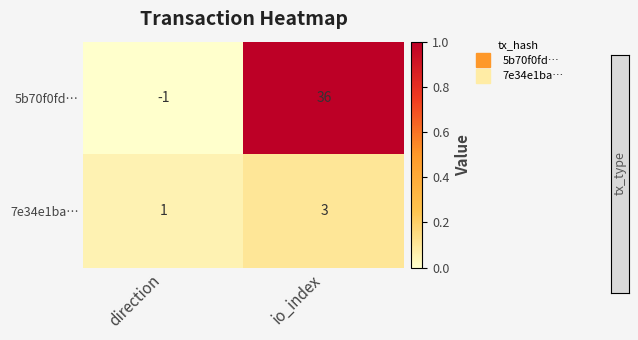

At which category does the chart reach its minimum across all series?

direction